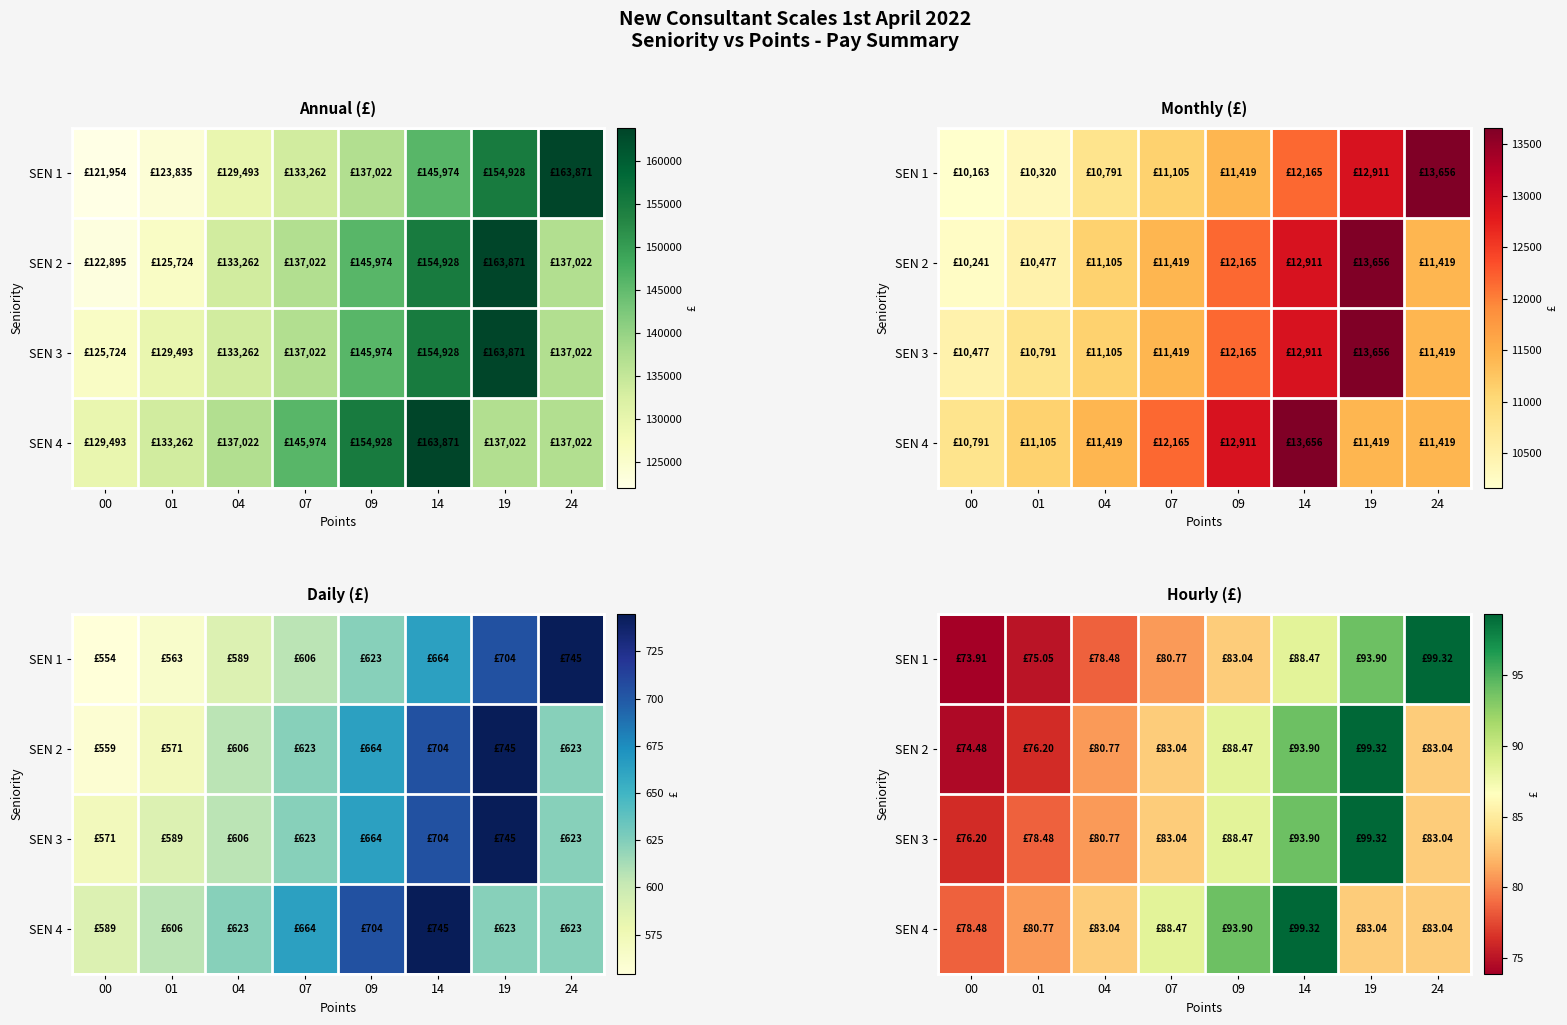

True or false: SEN 2 has a value of 93.9 at 14.

True